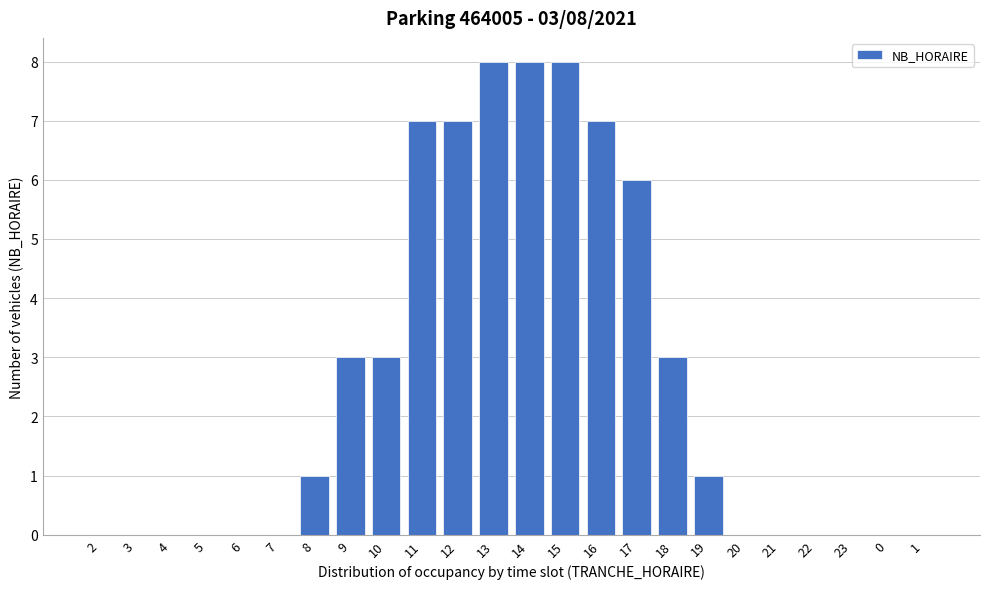

Reading left to right, what are all the values shown in this chart?

2=0	3=0	4=0	5=0	6=0	7=0	8=1	9=3	10=3	11=7	12=7	13=8	14=8	15=8	16=7	17=6	18=3	19=1	20=0	21=0	22=0	23=0	0=0	1=0